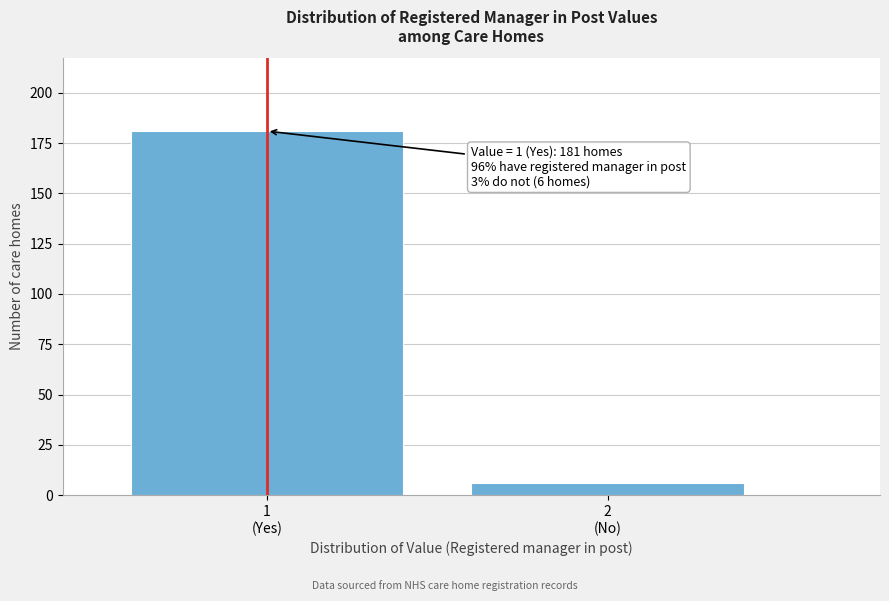

Reading right to left, what are all the values shown in this chart?

6	181